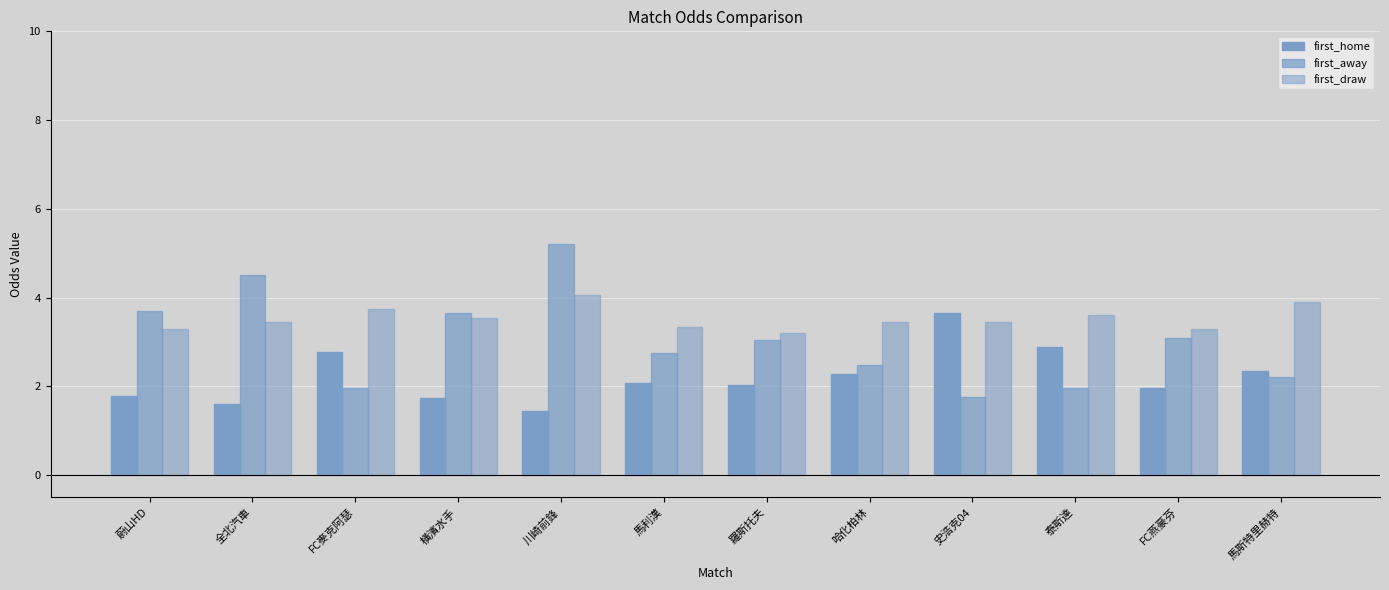

Reading left to right, extract all data points from this chart.

first_home: 1.8	1.6	2.8	1.7	1.4	2.1	2.0	2.3	3.6	2.9	2.0	2.4
first_away: 3.7	4.5	2.0	3.6	5.2	2.8	3.0	2.5	1.8	2.0	3.1	2.2
first_draw: 3.3	3.5	3.8	3.5	4.0	3.4	3.2	3.5	3.5	3.6	3.3	3.9